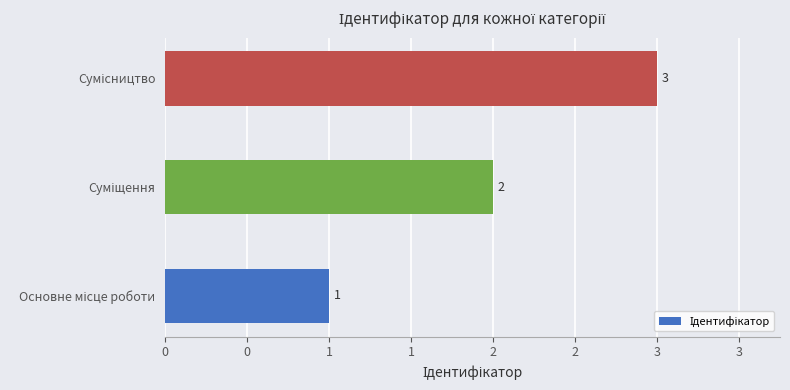

Are the bars horizontal?

Yes